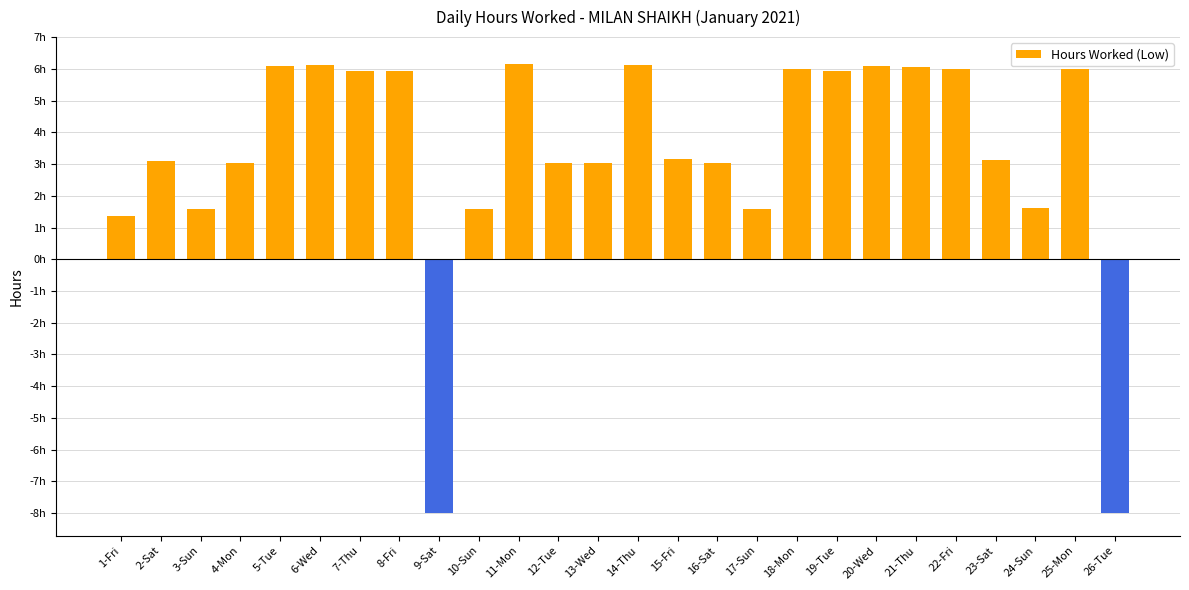

What is the difference between the second highest and minimum values?

14.1